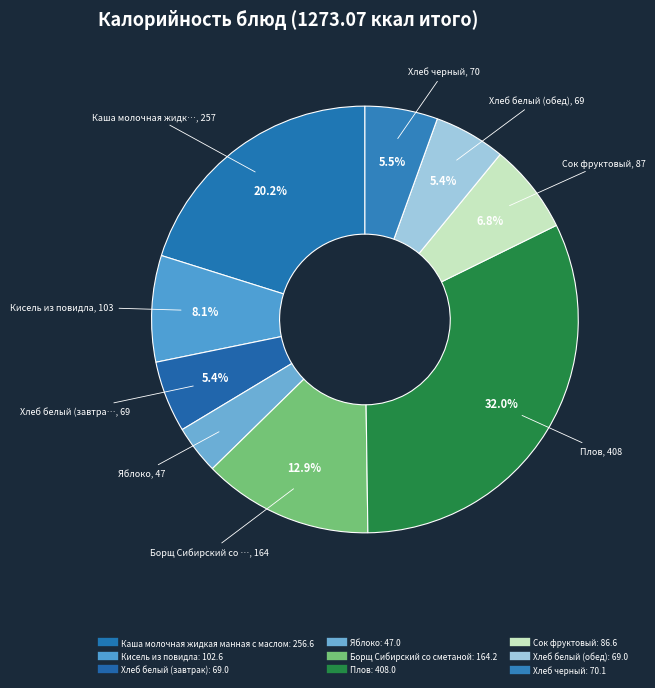

Does Хлеб белый (завтрак) account for over 50% of the chart?

No